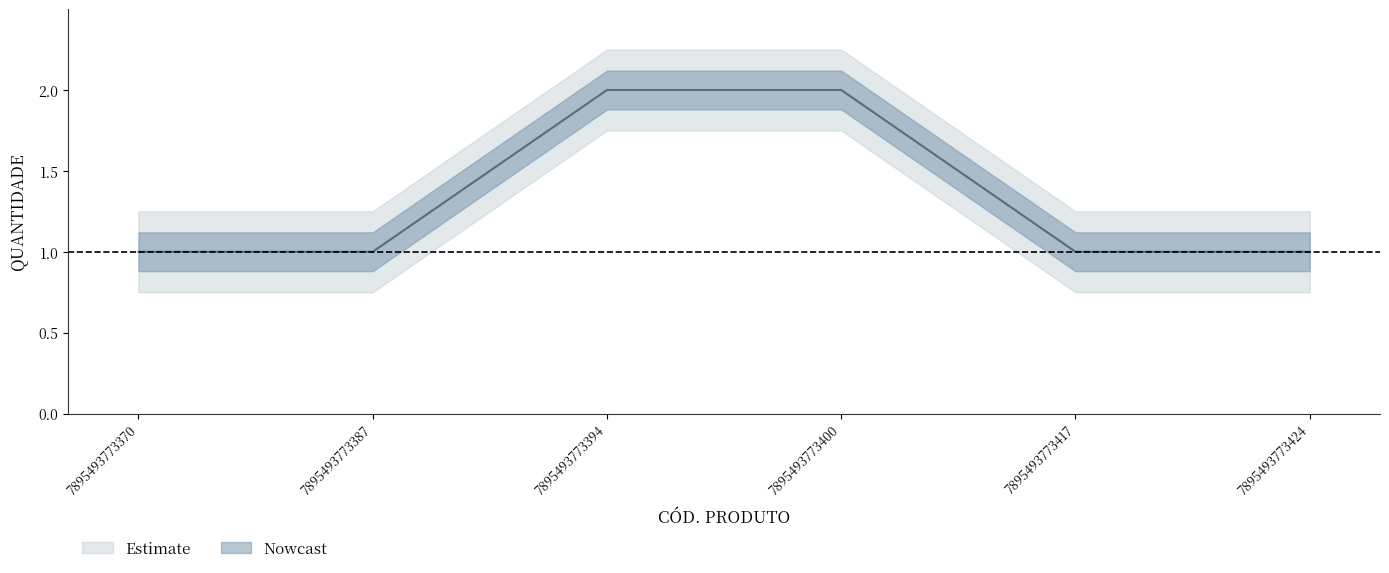

Is it true that the value at 7895493773394 is 2?

True